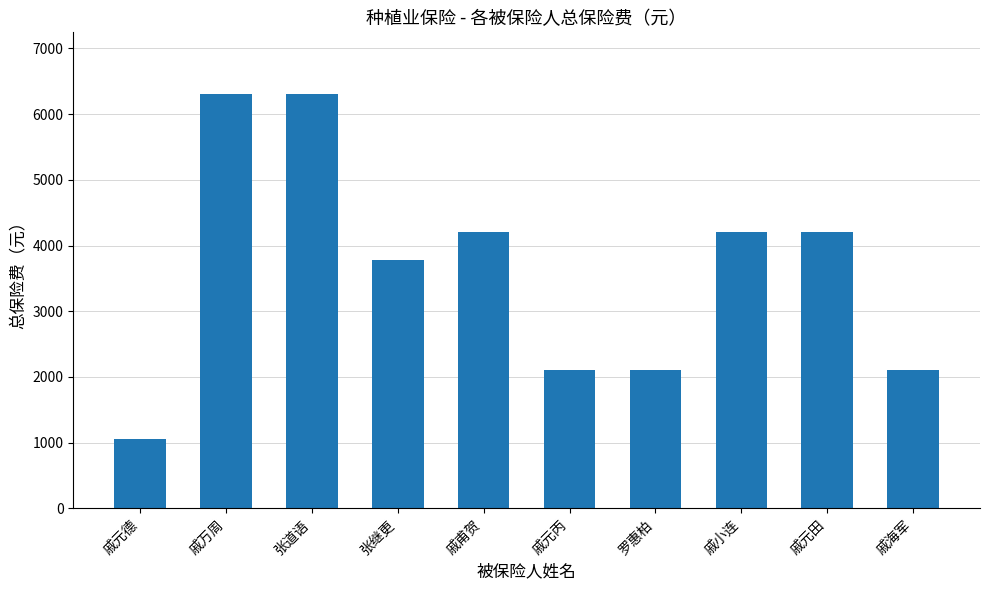

What is the ratio of the value at 张道语 to the value at 罗惠柏?

3.0